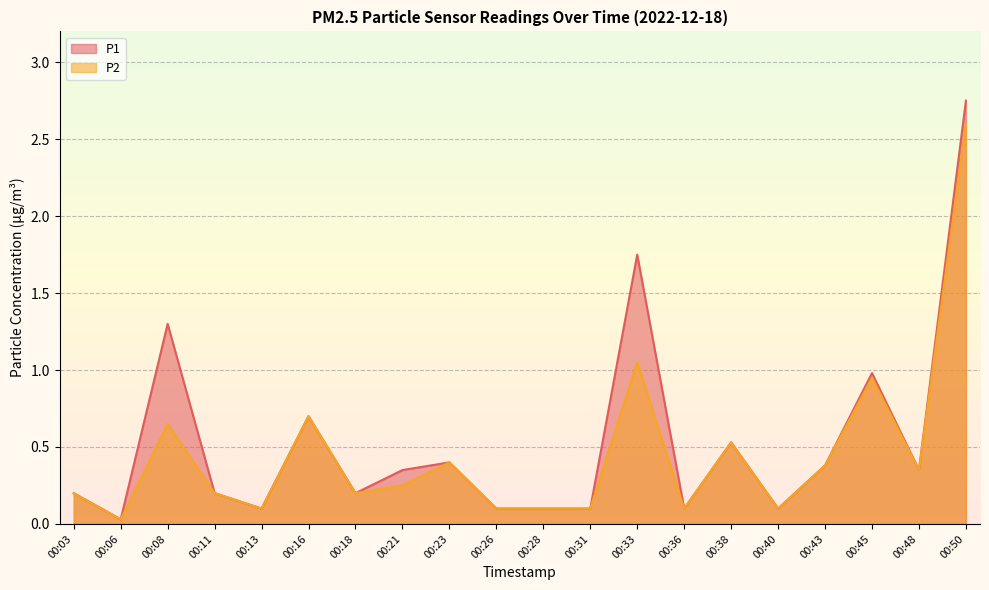

Reading right to left, extract all data points from this chart.

P1: 00:50=2.8	00:48=0.3	00:45=1.0	00:43=0.4	00:40=0.1	00:38=0.5	00:36=0.1	00:33=1.8	00:31=0.1	00:28=0.1	00:26=0.1	00:23=0.4	00:21=0.3	00:18=0.2	00:16=0.7	00:13=0.1	00:11=0.2	00:08=1.3	00:06=0.0	00:03=0.2
P2: 00:50=2.6	00:48=0.3	00:45=0.9	00:43=0.4	00:40=0.1	00:38=0.5	00:36=0.1	00:33=1.1	00:31=0.1	00:28=0.1	00:26=0.1	00:23=0.4	00:21=0.2	00:18=0.2	00:16=0.7	00:13=0.1	00:11=0.2	00:08=0.7	00:06=0.0	00:03=0.2